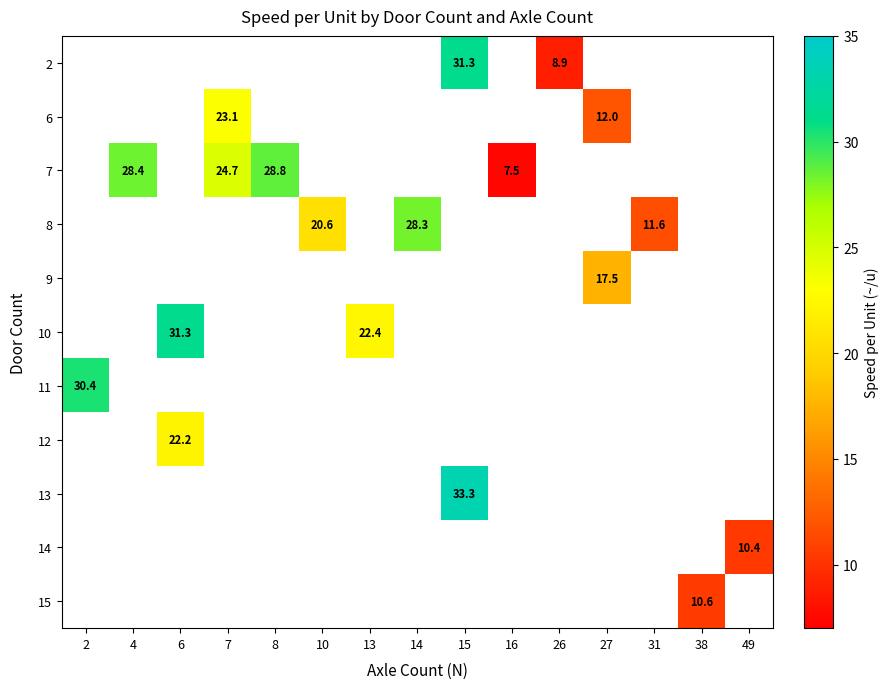

Where does the 8 series first go above 28?

14